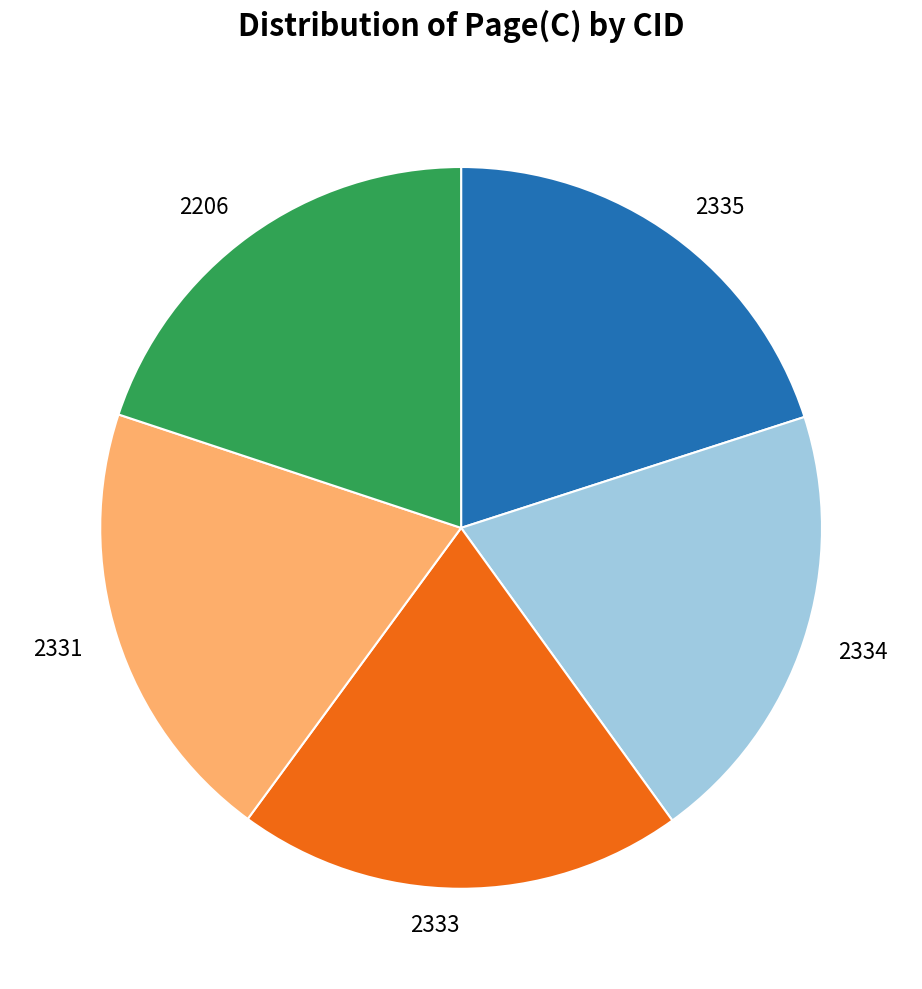

What is the ratio of the value at 2333 to the value at 2335?

1.0